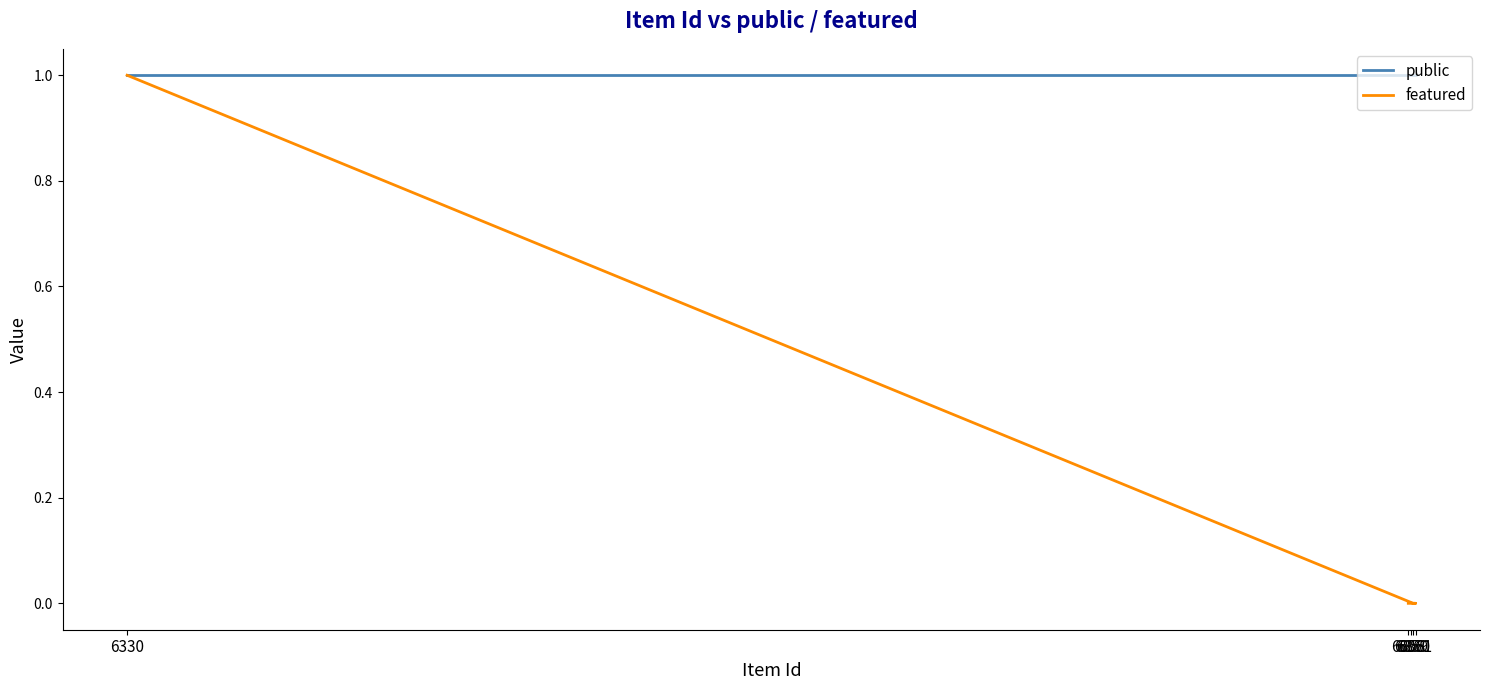

Which series changed the most between 6859 and 6858?

public